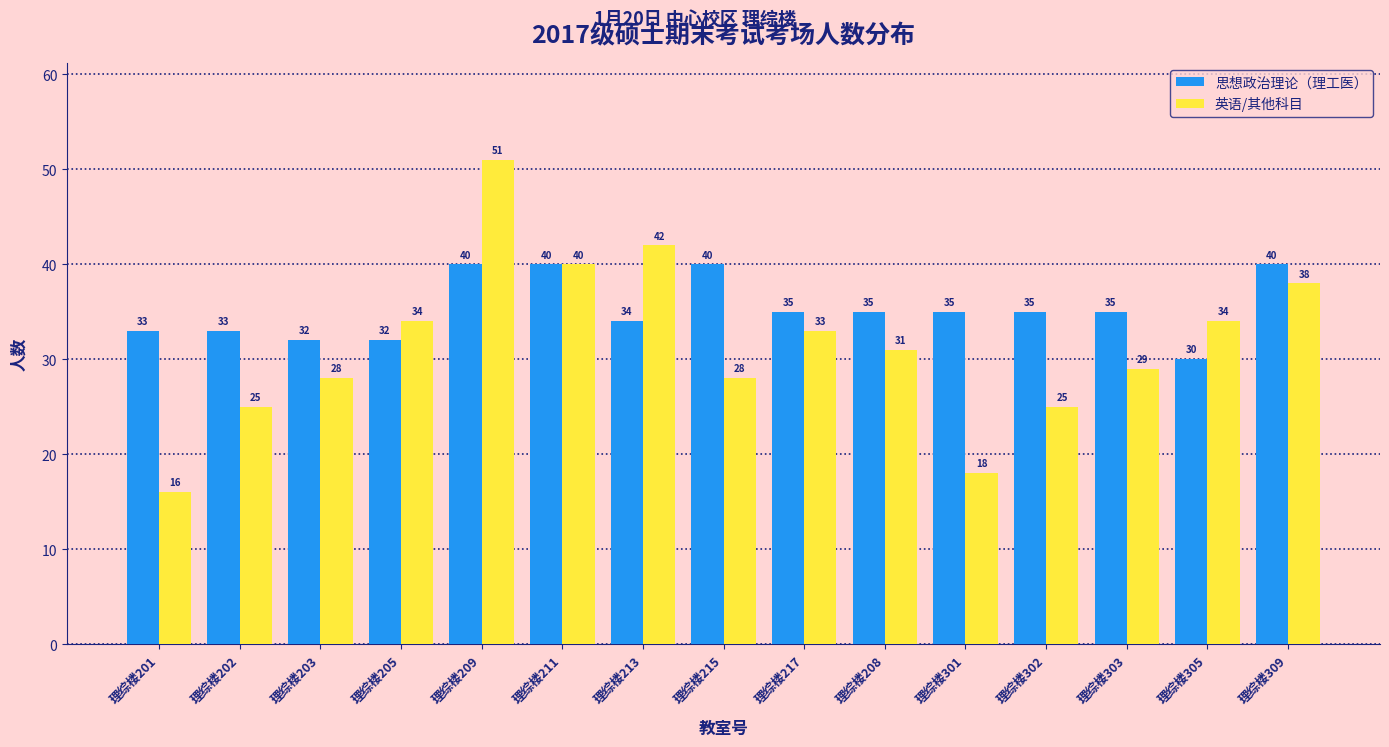

Which series has the largest range (max minus min)?

英语/其他科目